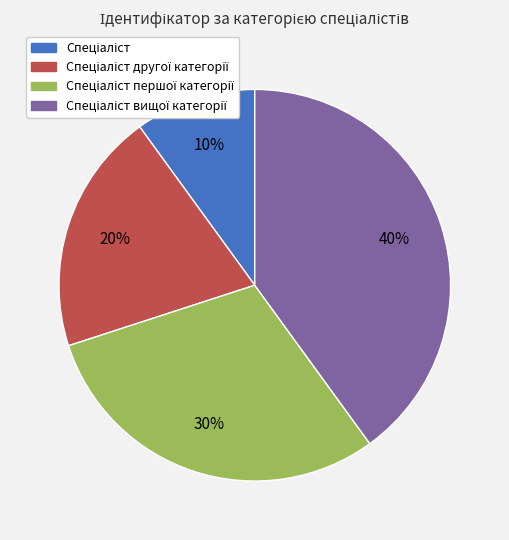

Is there any slice that represents more than half of the pie?

No